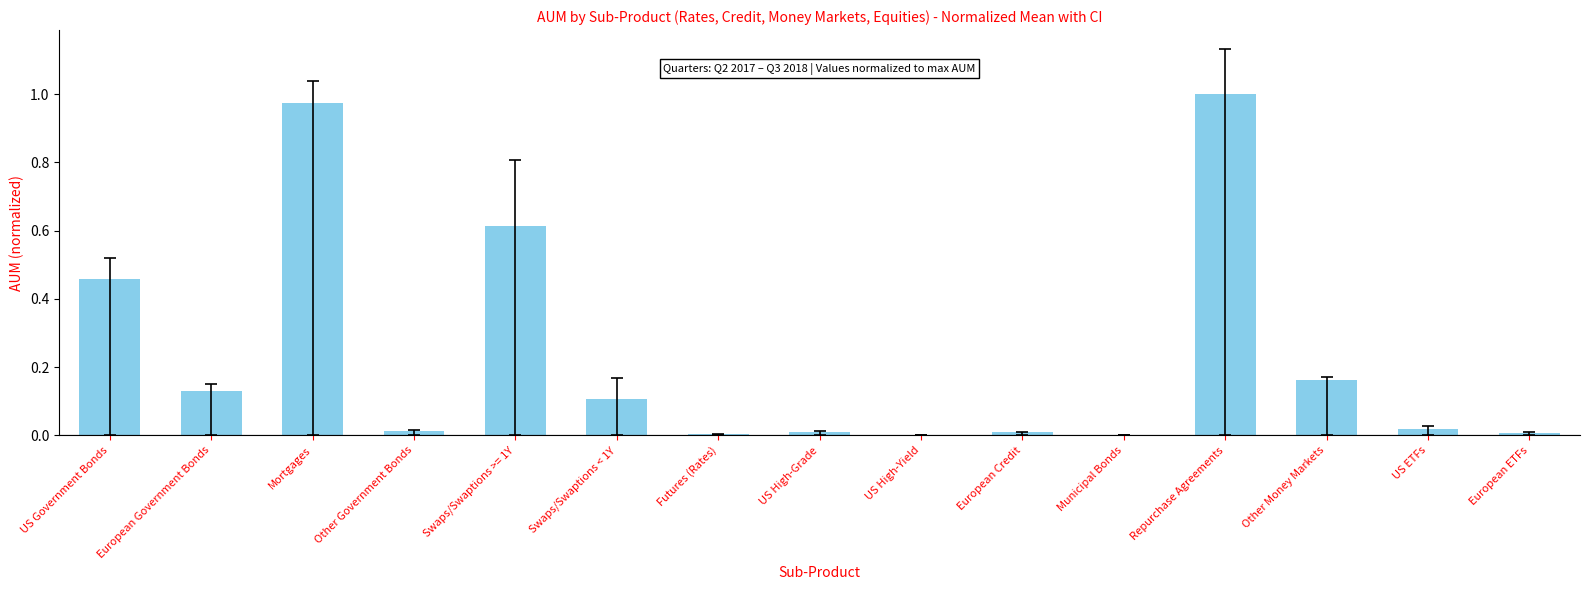

At which category does the chart reach its peak across all series?

Repurchase Agreements